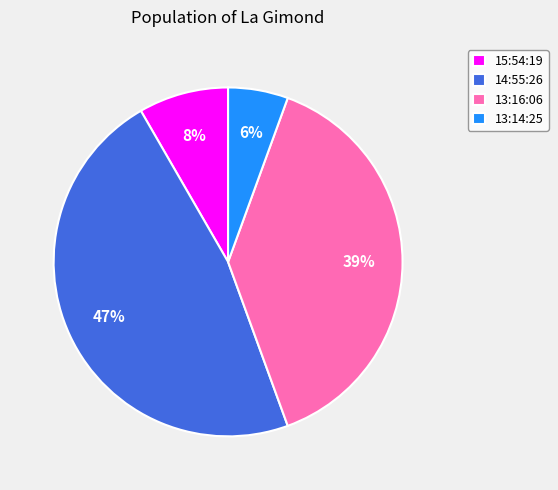

Does 13:16:06 represent more than half of the total?

No